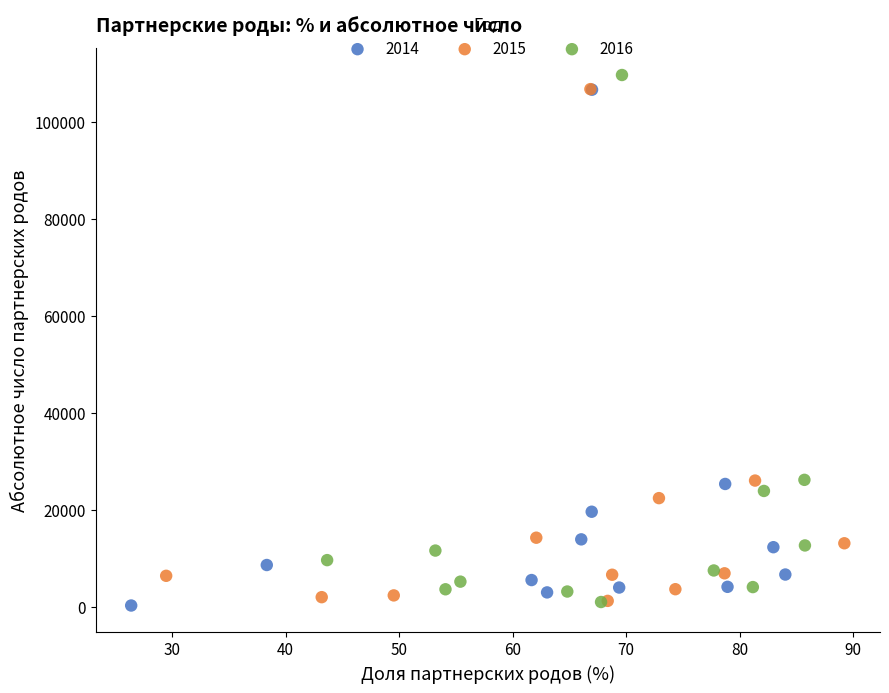

Which series has the largest Y range (max minus min)?

2016